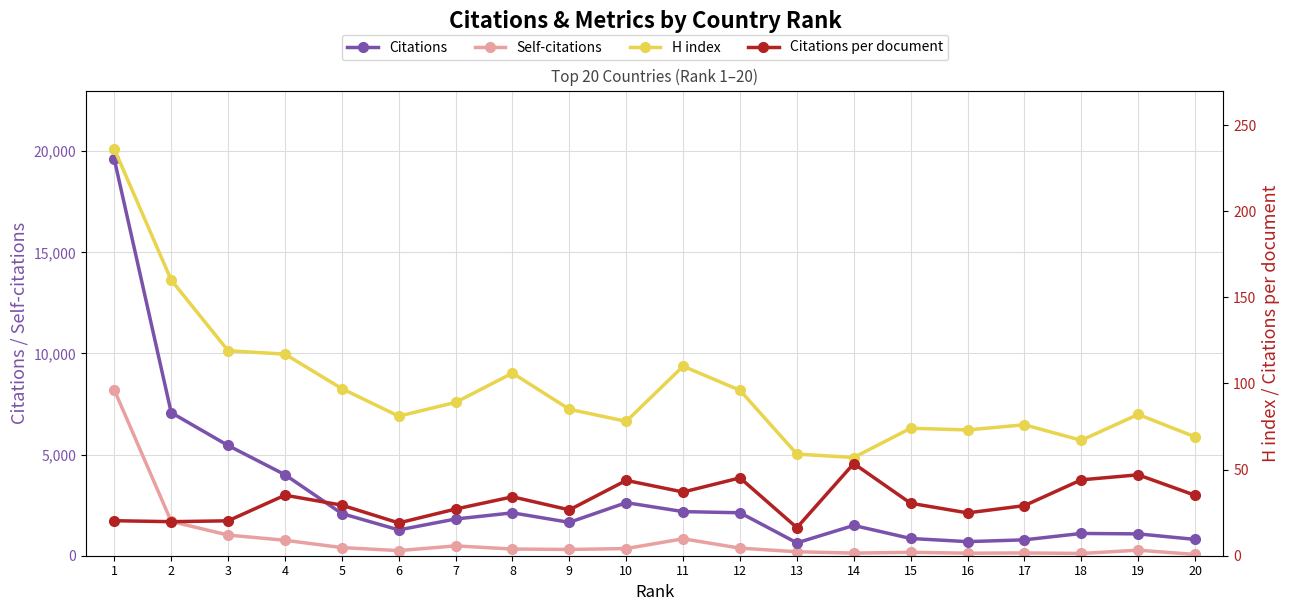

Where is Citations nearest to the value 10114?

2